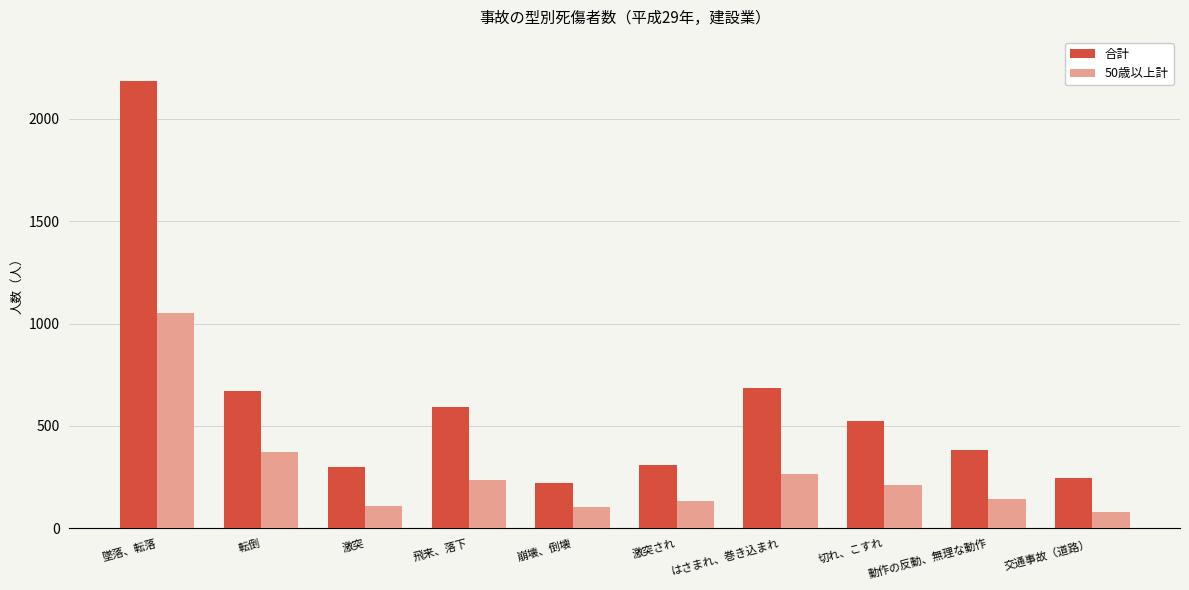

At which label does 50歳以上計 first exceed 213?

墜落、転落